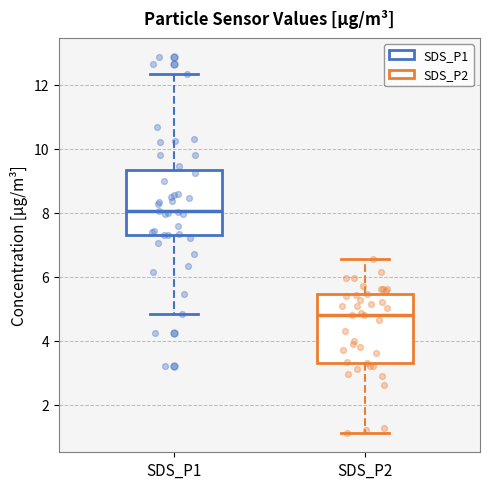

Reading left to right, transcribe this box plot: for each box, give where its median line is, the range the box spans, and where its two whiskers end, as read against the y-axis. The values are not printed on the chart, so give them approximately, as read against the axis.

SDS_P1: median 8.0, box 7.4 to 9.4, whiskers 4.8 to 12.4
SDS_P2: median 4.8, box 3.4 to 5.4, whiskers 1.2 to 6.6